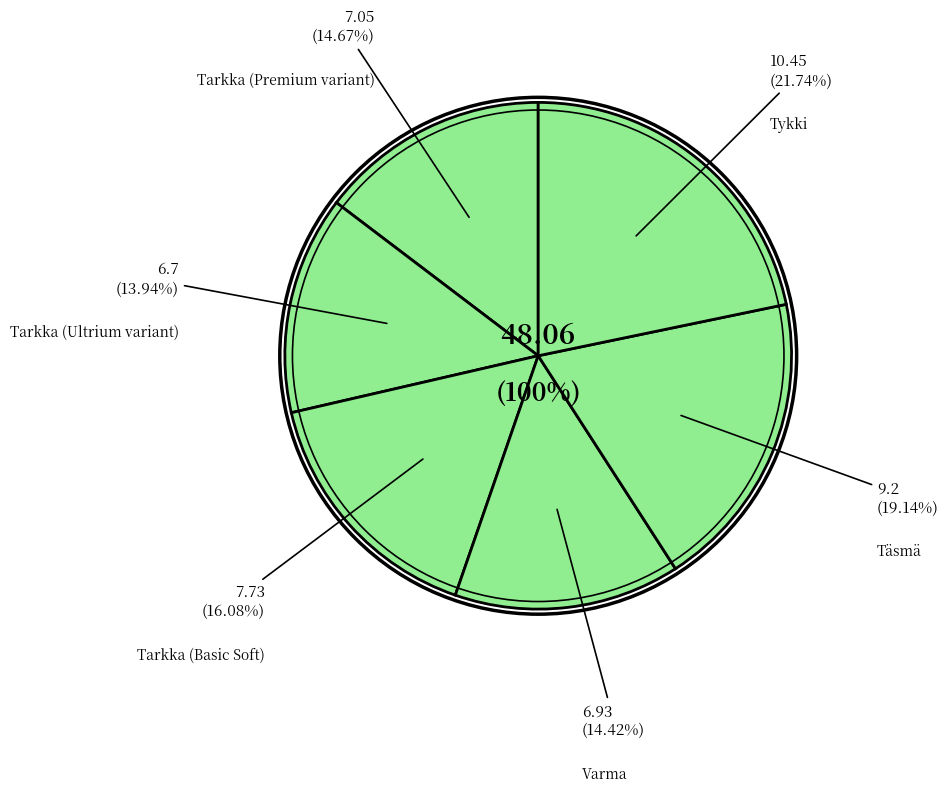

What is the smallest slice in the pie chart?

Tarkka (Ultrium variant)